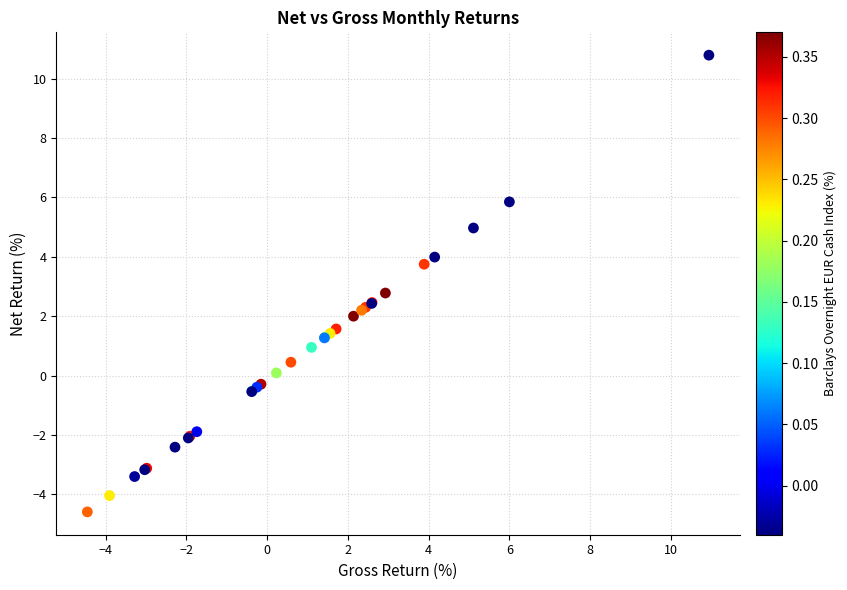

What Y value in the scatter plot is closest to 3?

2.8